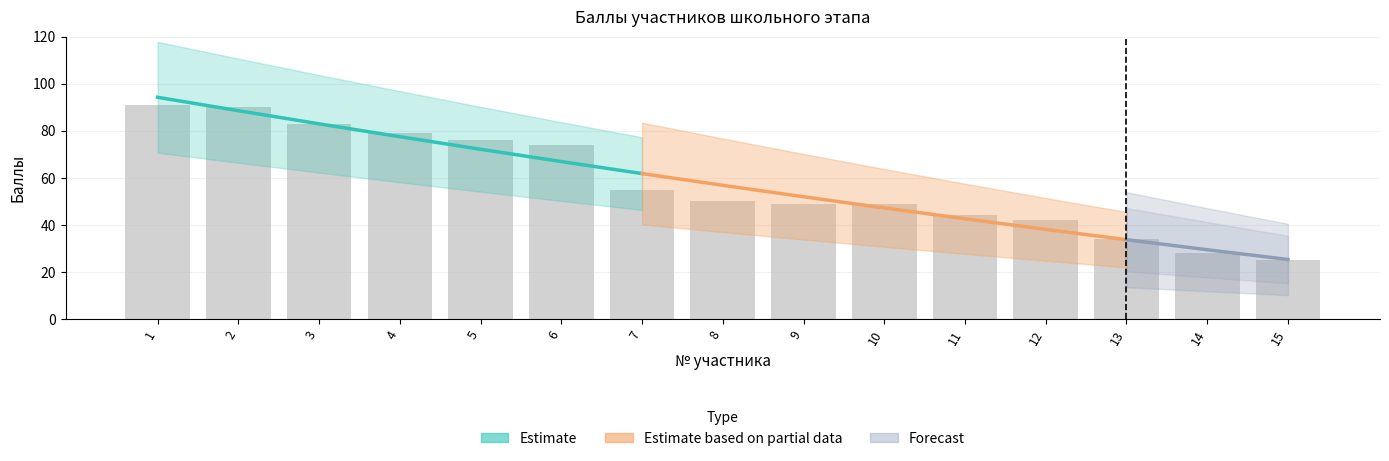

List the labels in order of value, largest first.

1, 2, 3, 4, 5, 6, 7, 8, 9, 10, 11, 12, 13, 14, 15